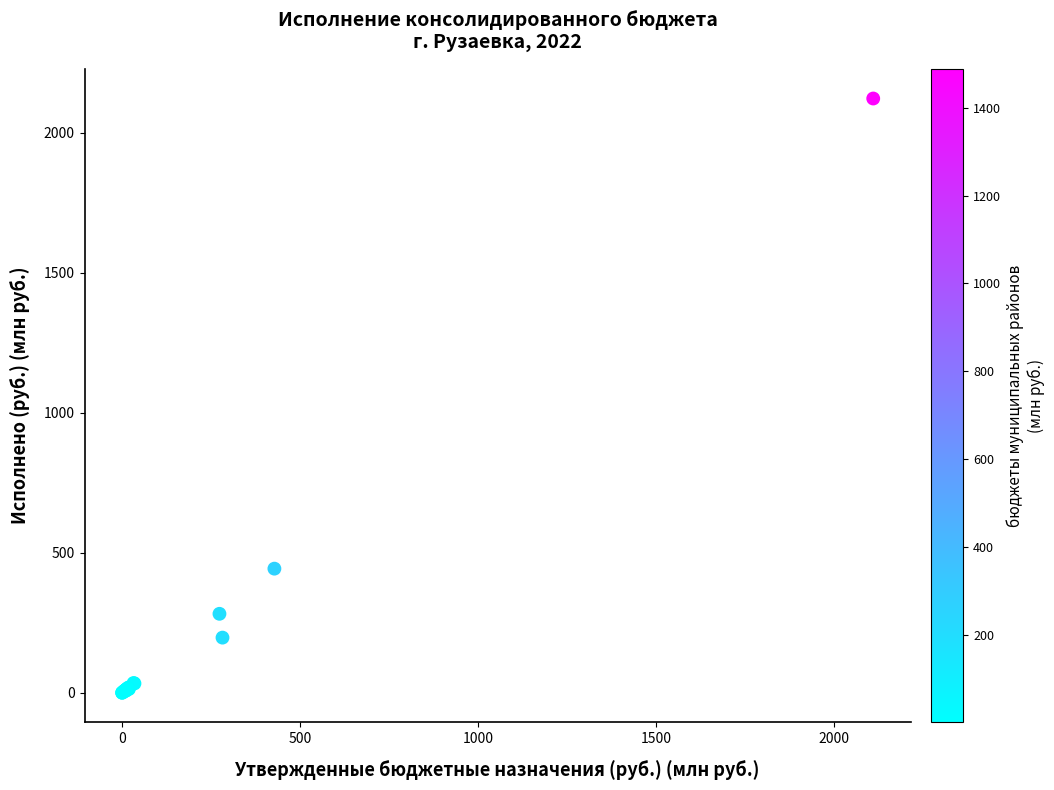

What Y value in the scatter plot is closest to 1061?

443.2